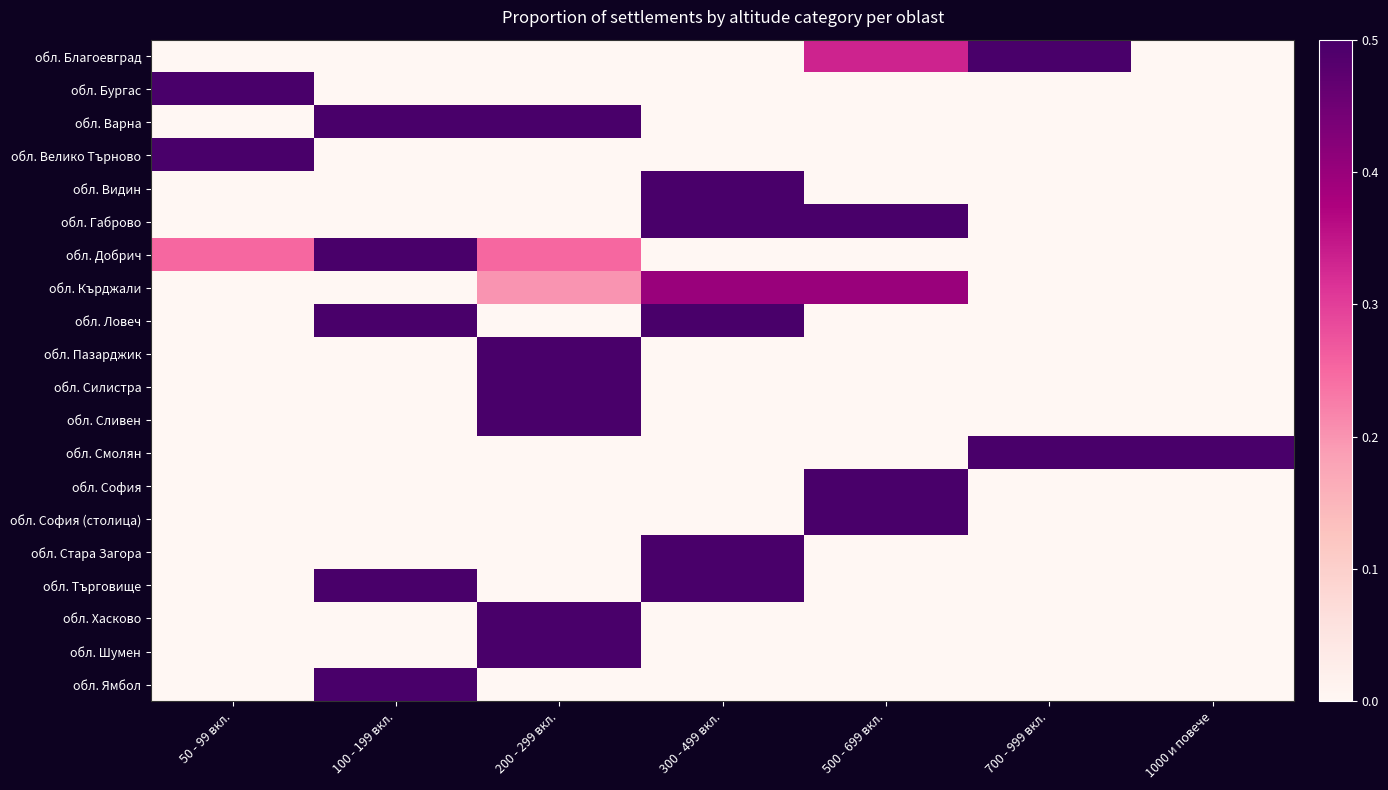

How many series are shown in this chart?

20